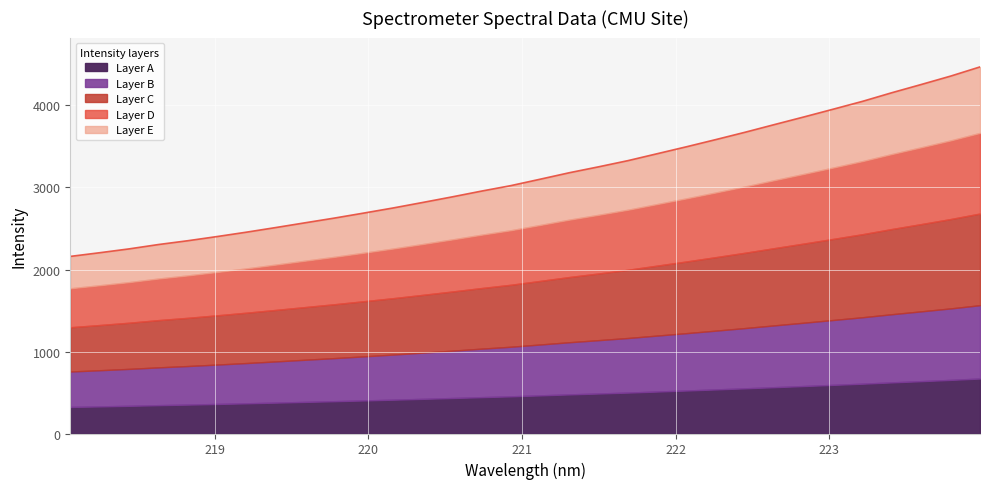

Between 218.6332 and 222.0721, which is larger?

222.0721